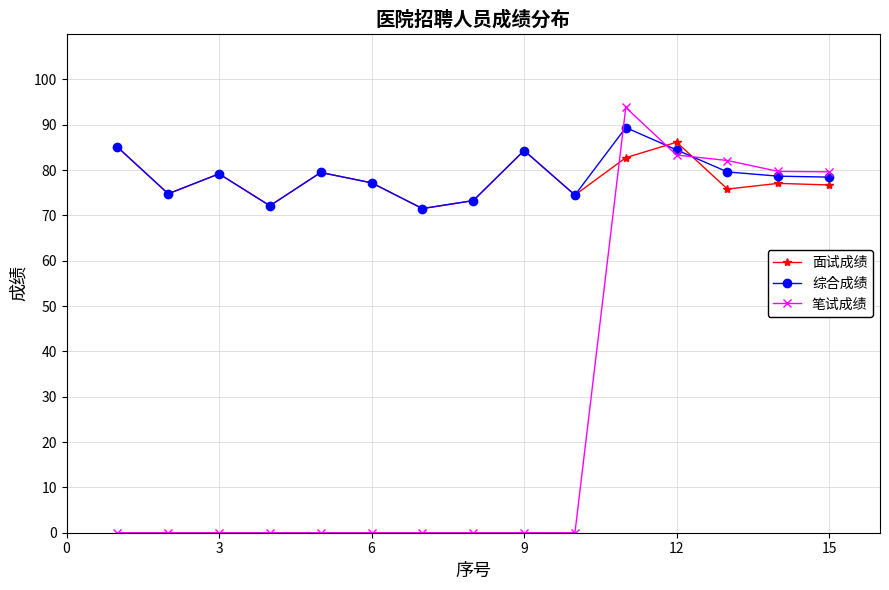

What is the maximum value for 综合成绩?

89.4